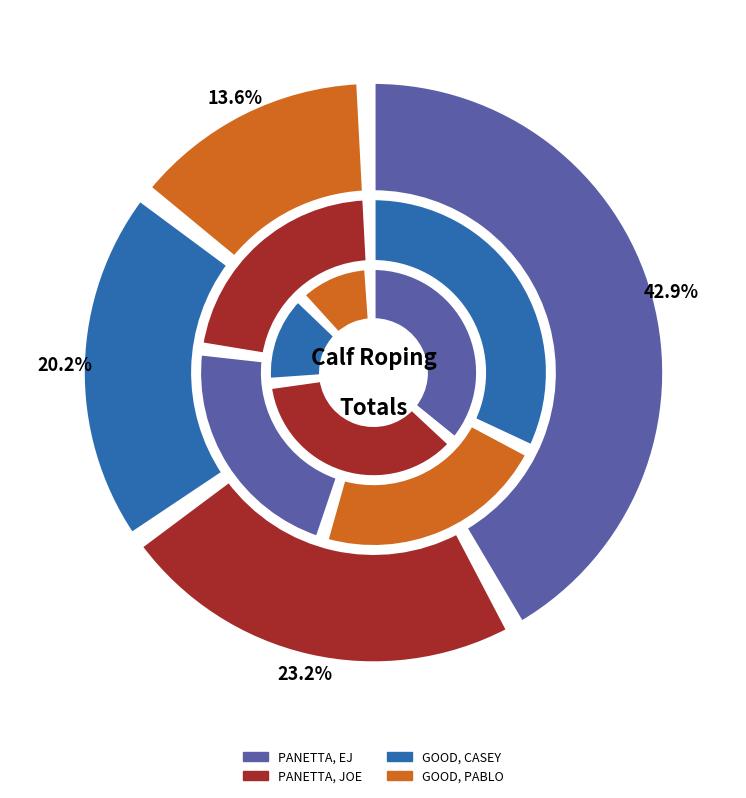

How many slices are in this pie chart?

8